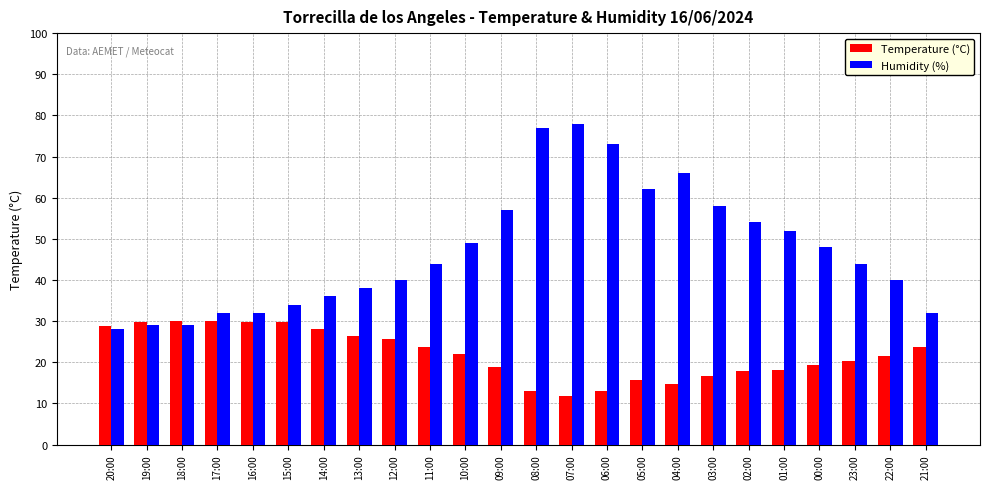

Which label corresponds to the largest value in the chart?

07:00